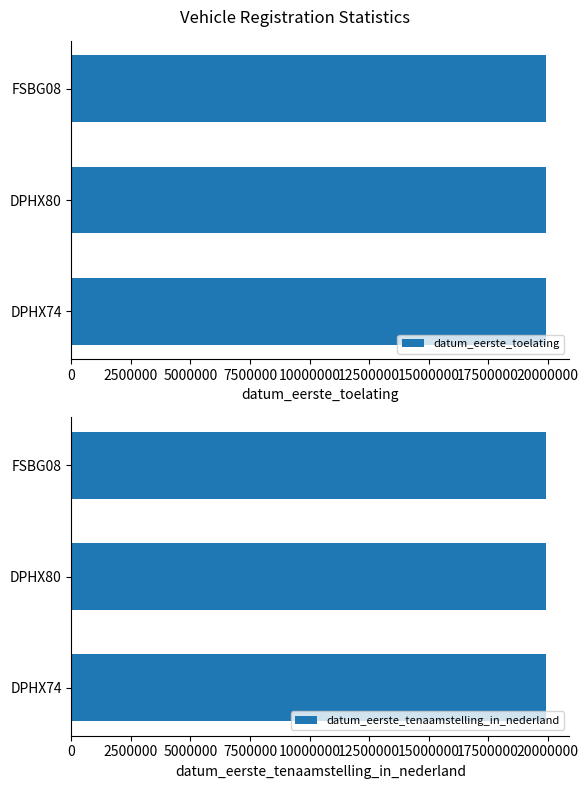

Reading left to right, list all the values displayed in this chart.

datum_eerste_toelating: 19920207	19920107	19921019
datum_eerste_tenaamstelling_in_nederland: 19920207	19920107	19921019